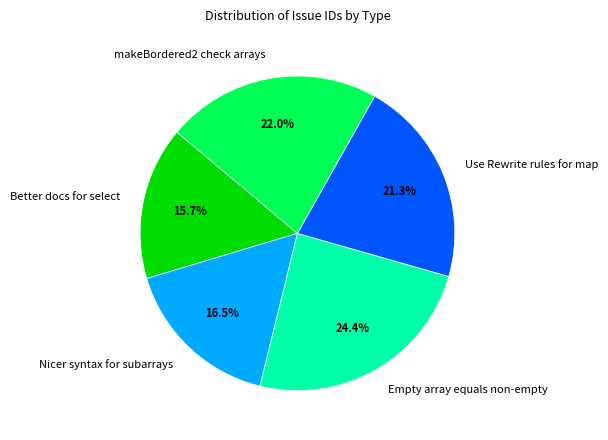

What percentage is NOT represented by makeBordered2 check arrays?

78.0%